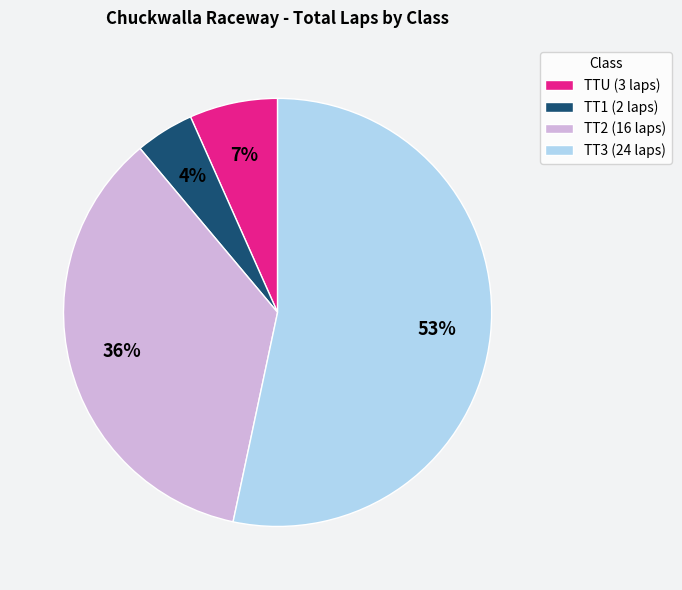

True or false: TT3 (24 laps) accounts for 48% of the total.

False